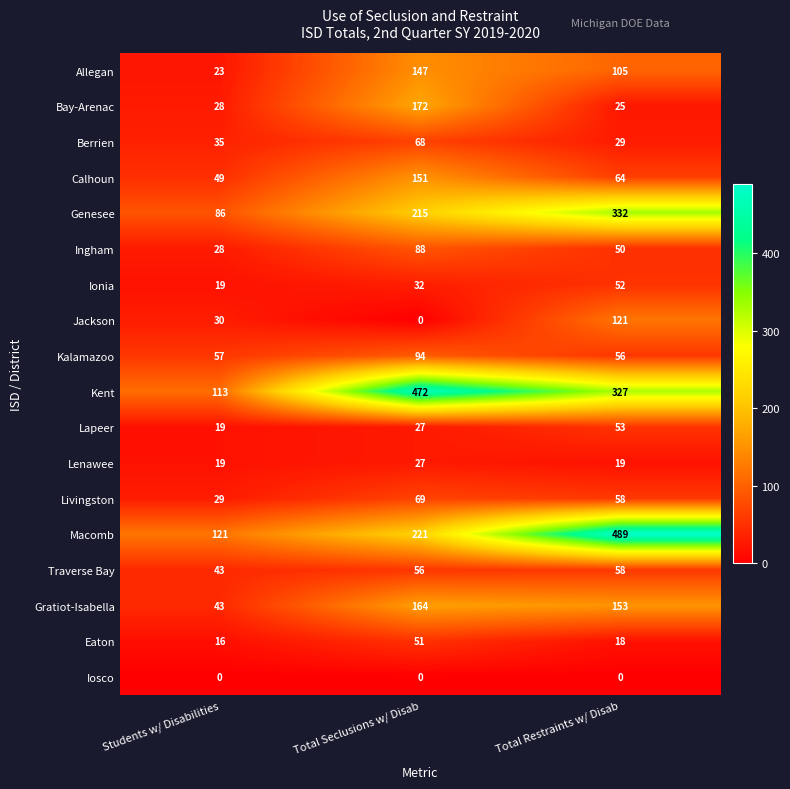

List the labels in order of Bay-Arenac value, largest first.

Total Seclusions w/ Disab, Students w/ Disabilities, Total Restraints w/ Disab